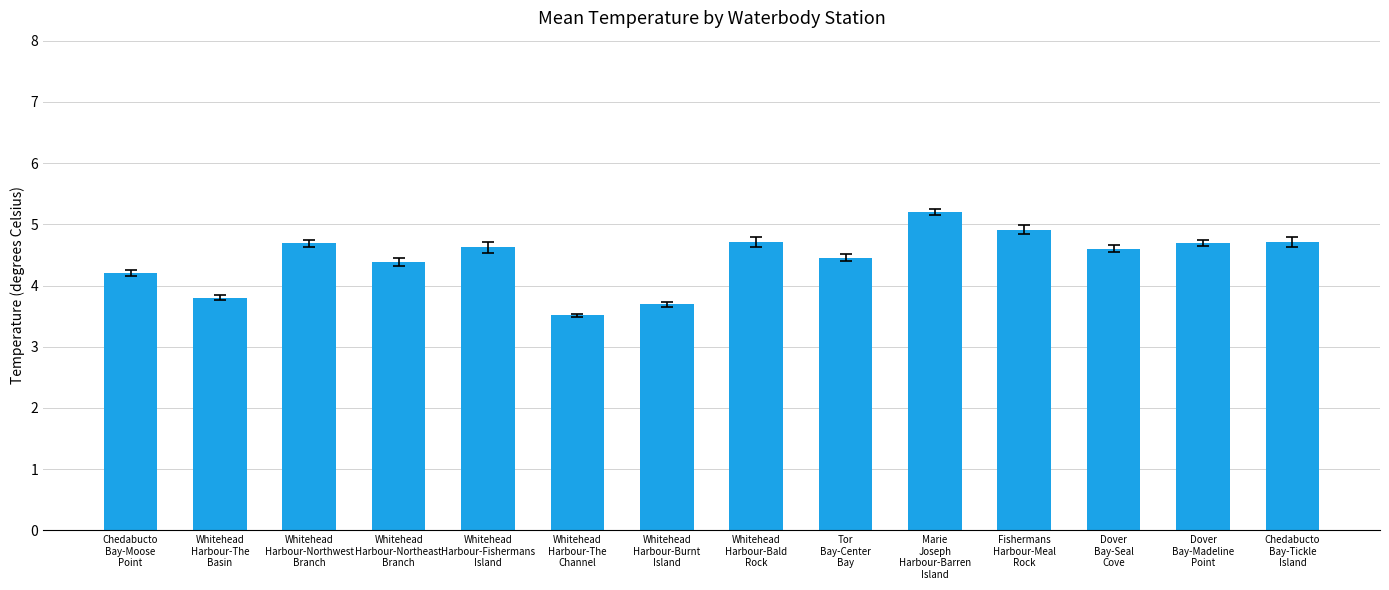

What is the label of the 3rd bar from the right?

Dover
Bay-Seal
Cove